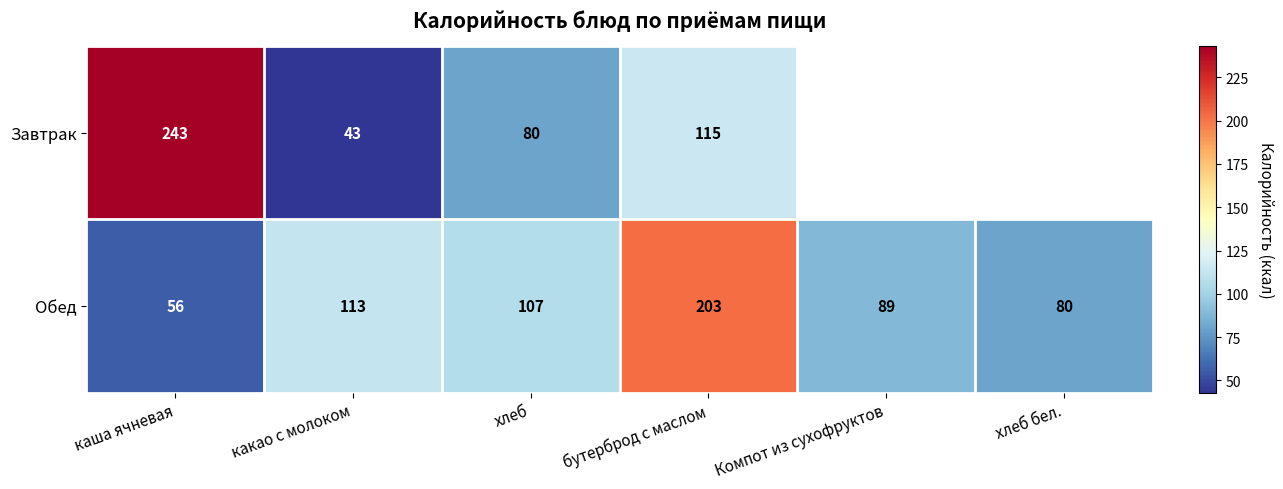

The Завтрак series shows 90 at каша ячневая. True or false?

False